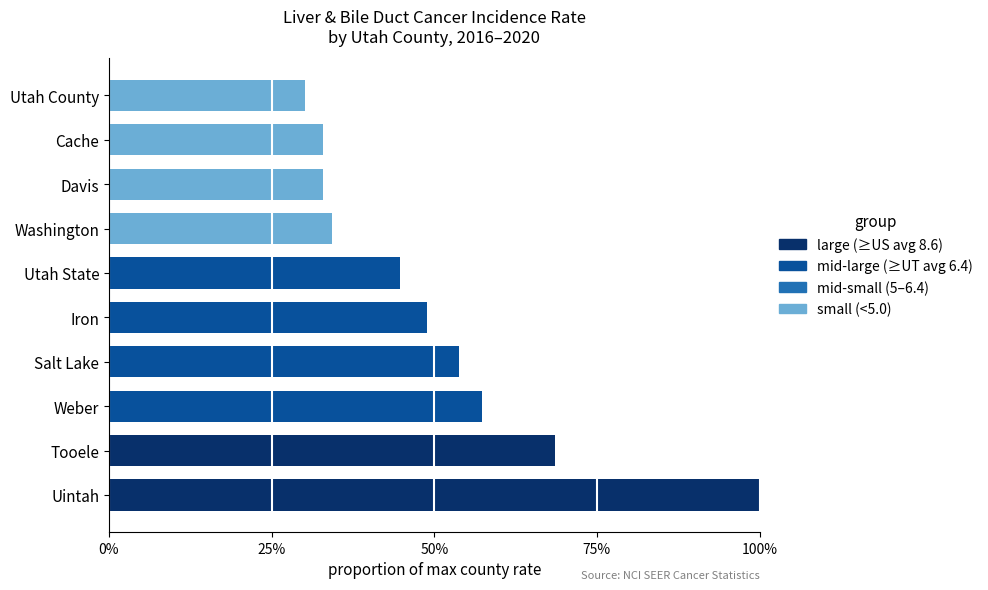

How many bars are there in total?

40